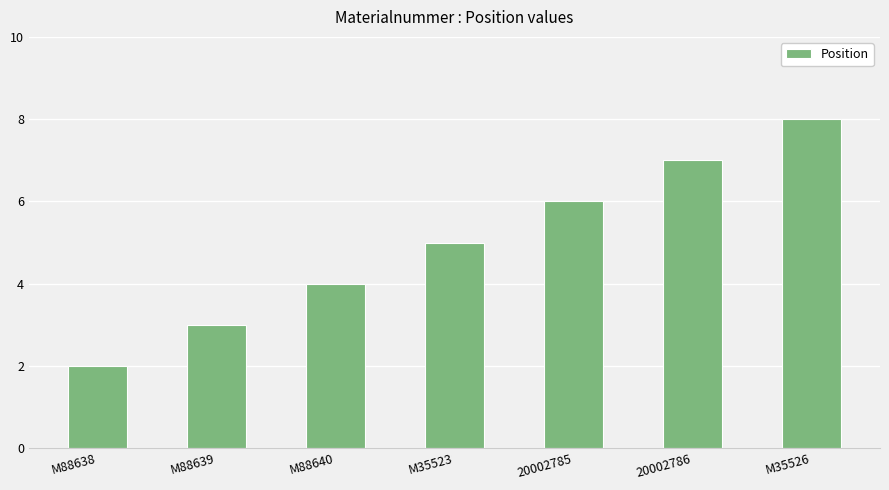

Reading left to right, transcribe all the data shown in this chart.

M88638=2	M88639=3	M88640=4	M35523=5	20002785=6	20002786=7	M35526=8